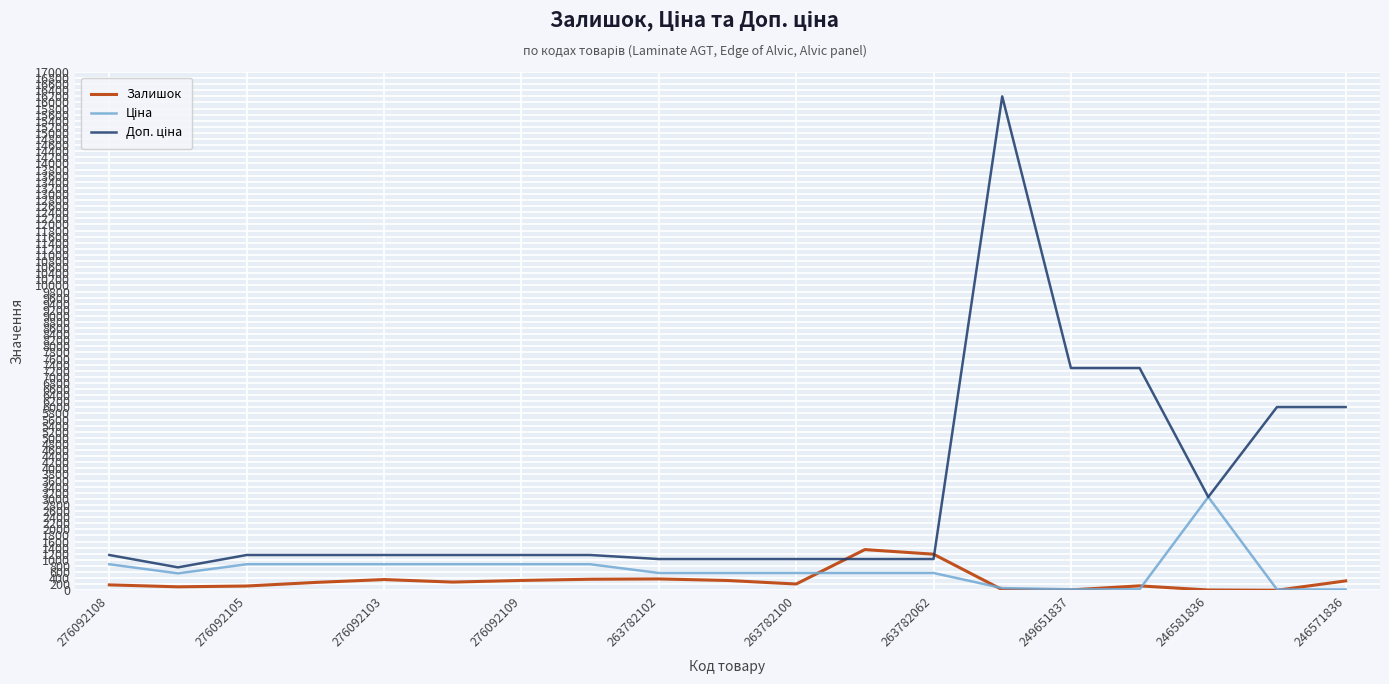

What is the greatest value displayed?

16200.0